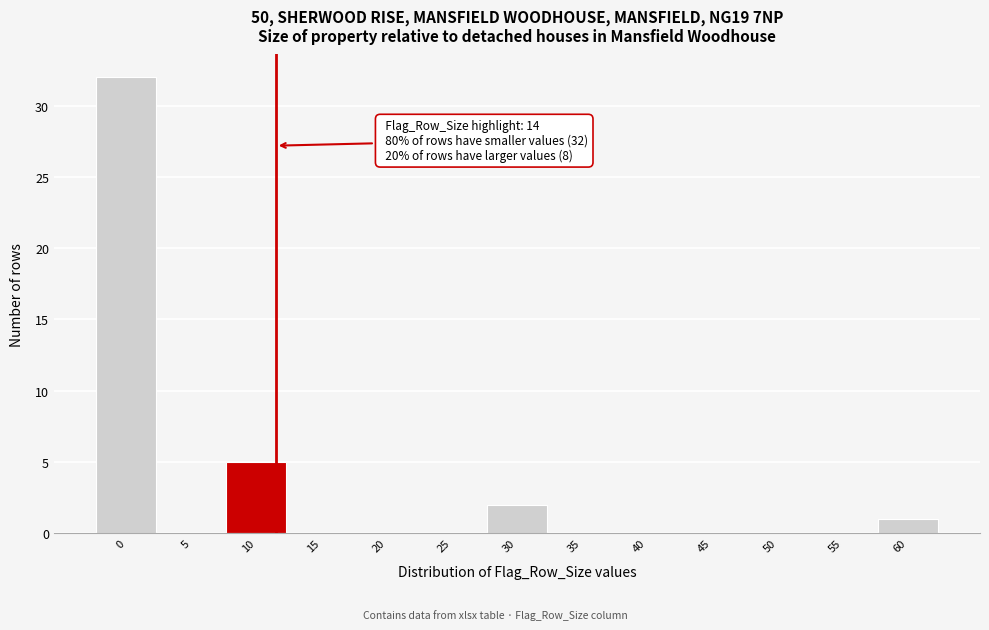

Reading right to left, what are all the values shown in this chart?

60=1	55=0	50=0	45=0	40=0	35=0	30=2	25=0	20=0	15=0	10=5	5=0	0=32